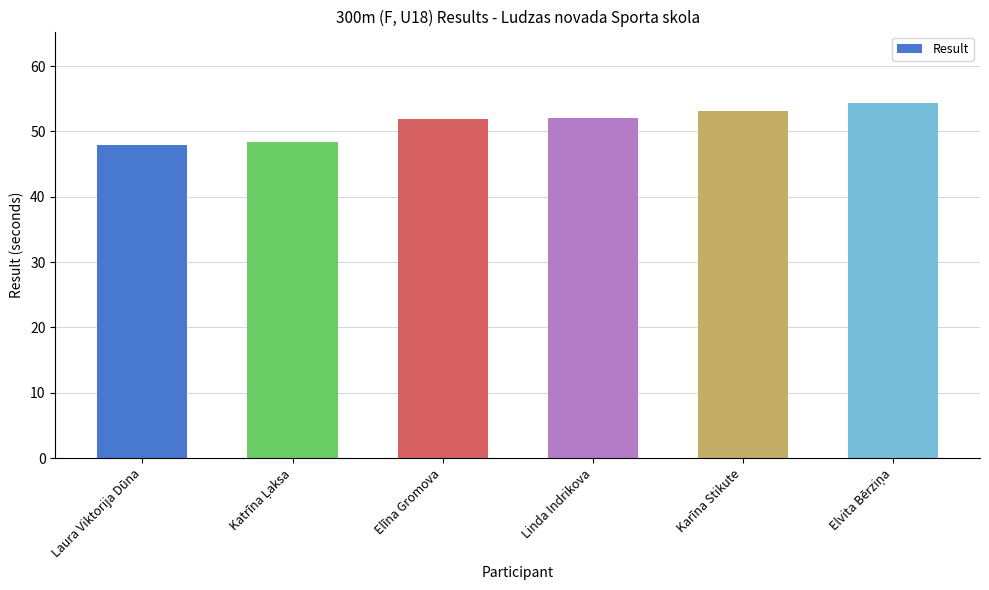

What is the change in value from Laura Viktorija Dūna to Karīna Stikute?

+5.2